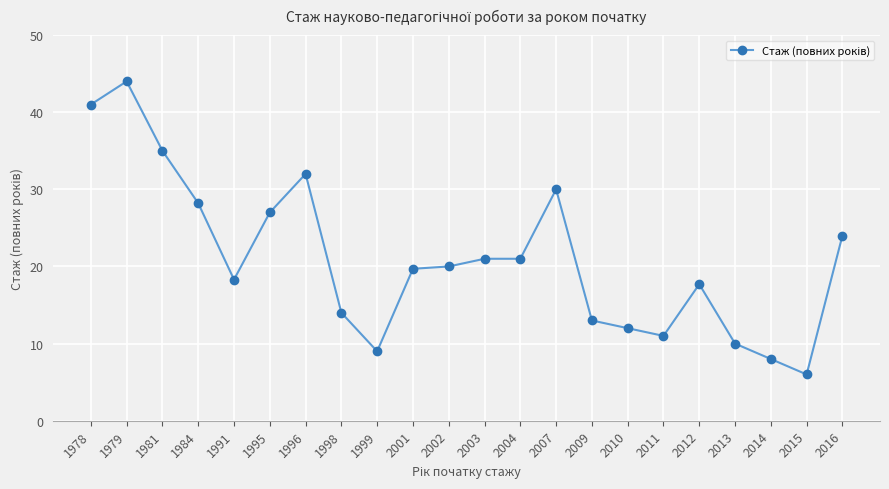

At which category does the chart reach its minimum across all series?

2015